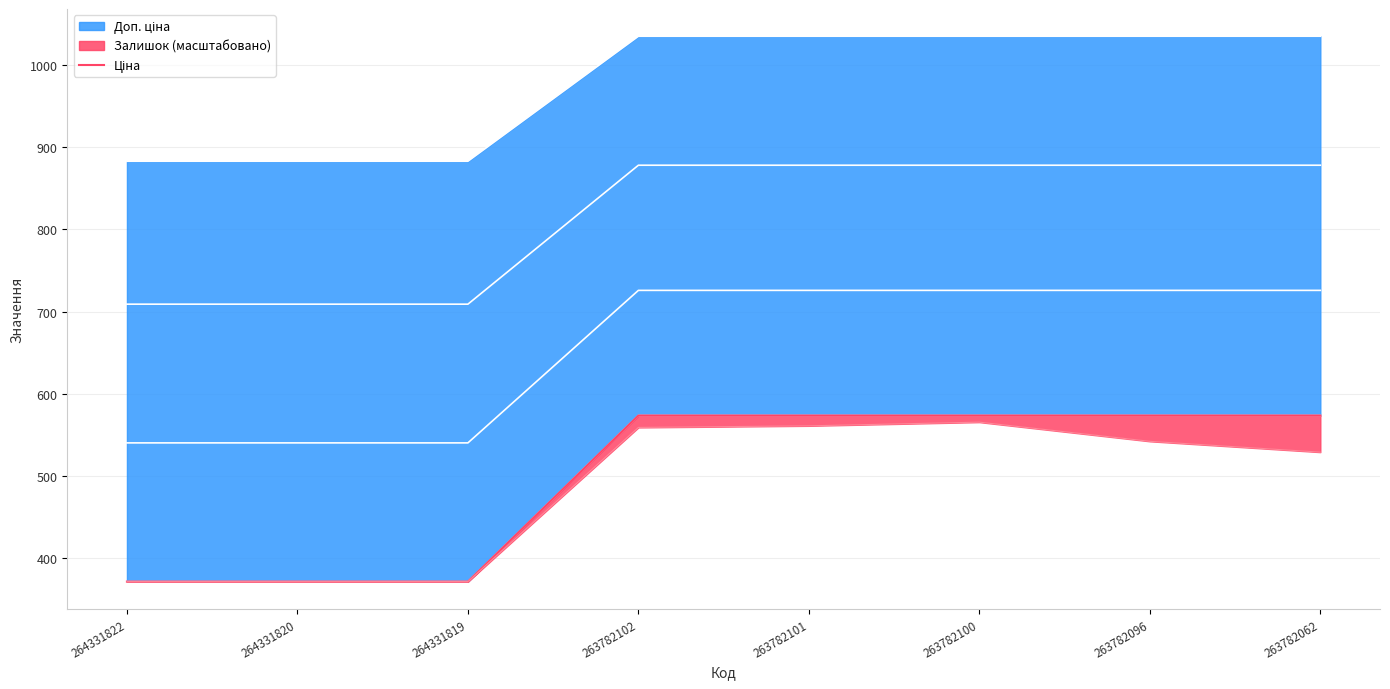

What is the change in value from 264331822 to 263782102?

+202.1